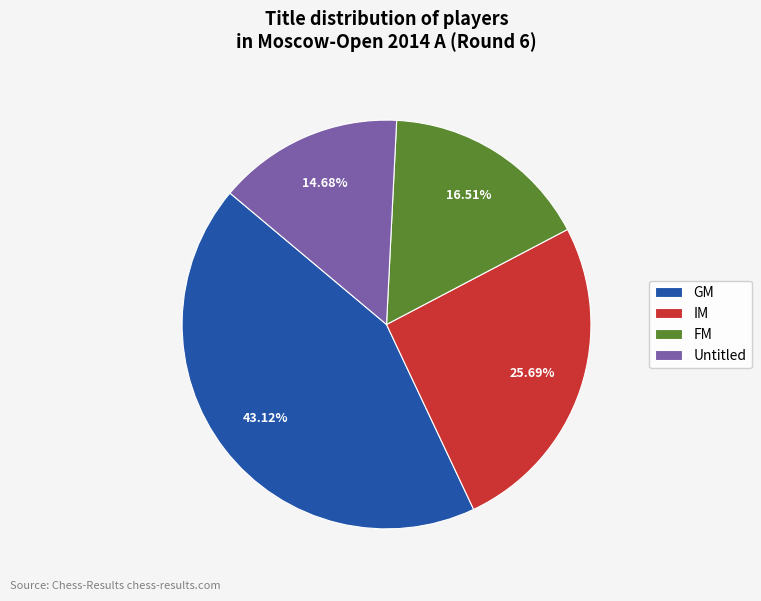

Combined, do IM and Untitled account for over 50%?

No